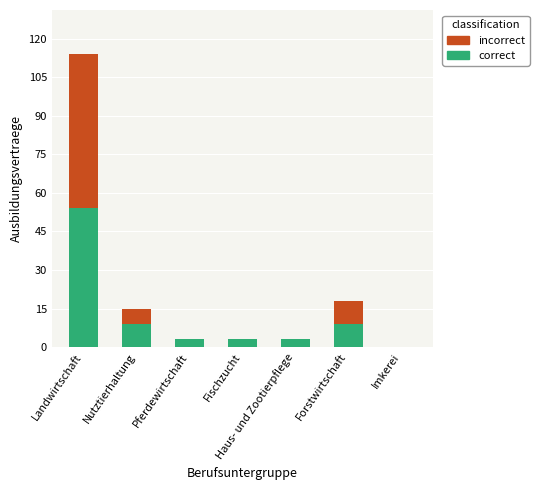

What is the sum of all correct values?

81